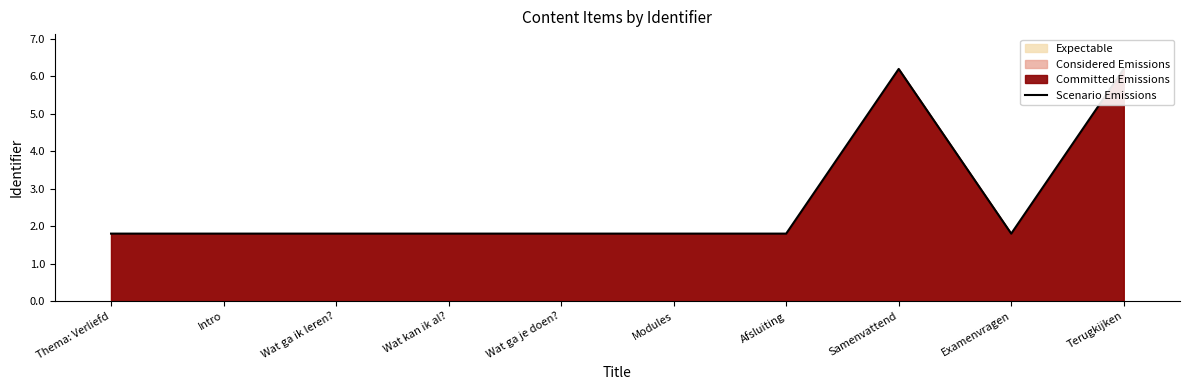

What is the value of the 8th point from the left?

6.2